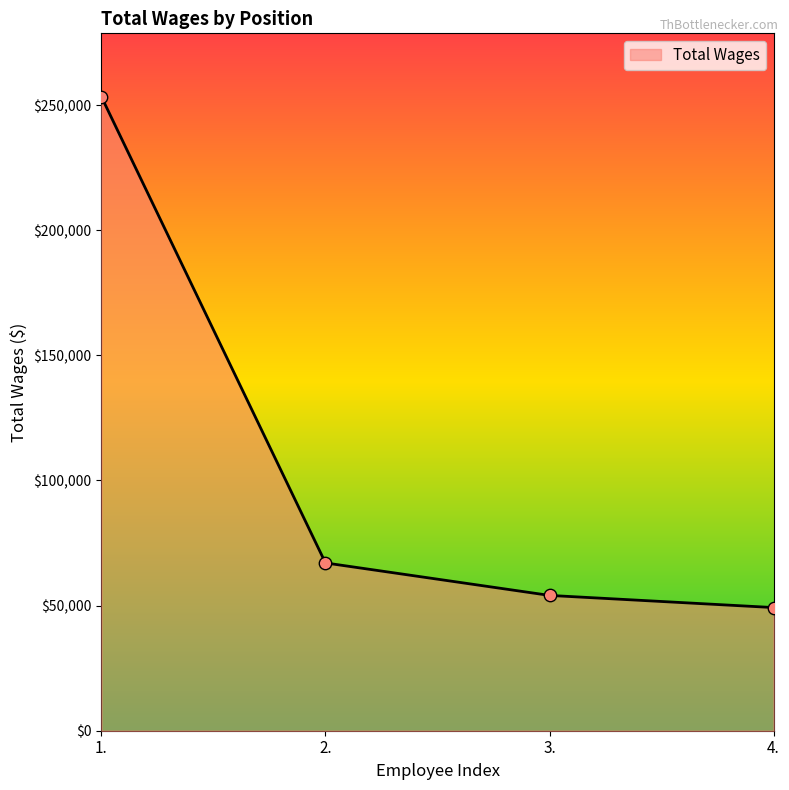

Between 4. and 3., which is larger?

3.